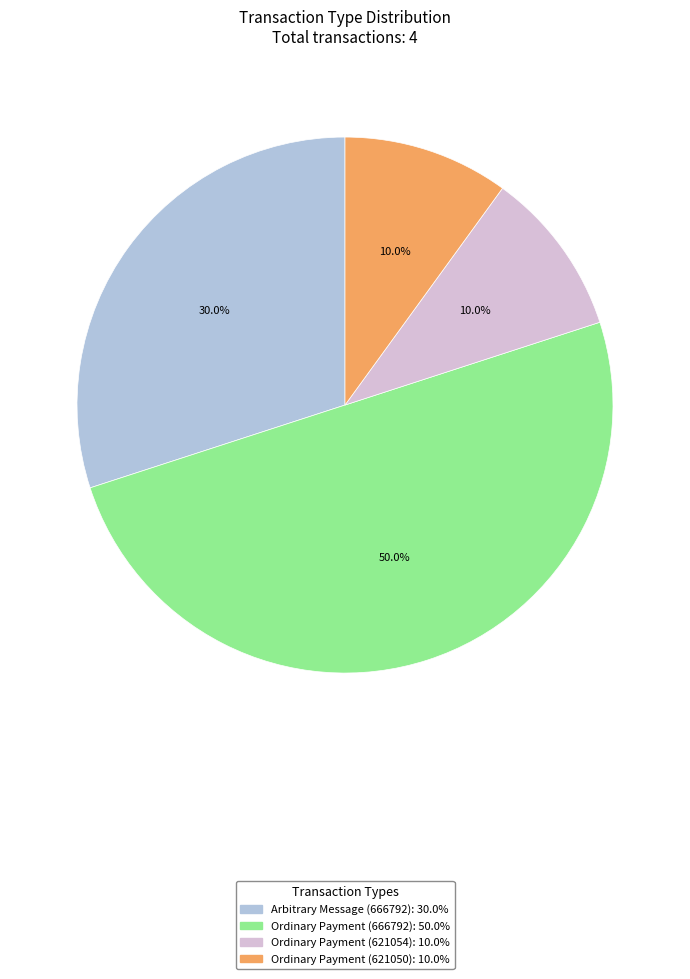

What percentage is the Arbitrary Message (666792) slice, to the nearest percent?

30%